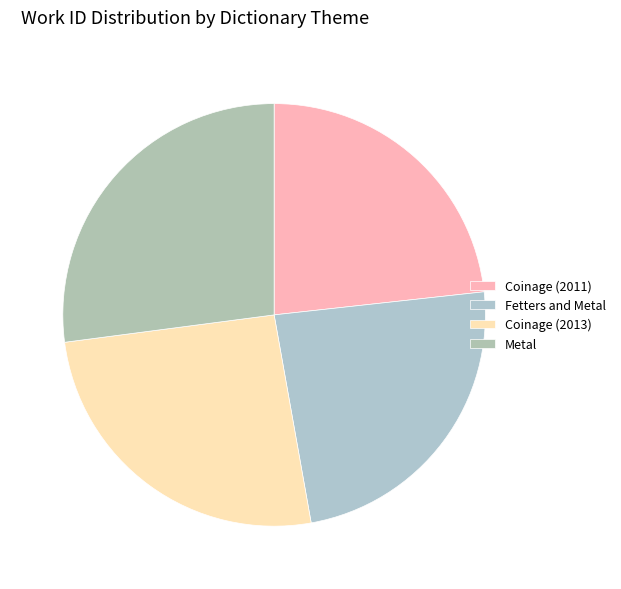

True or false: Coinage (2013) accounts for 12% of the total.

False